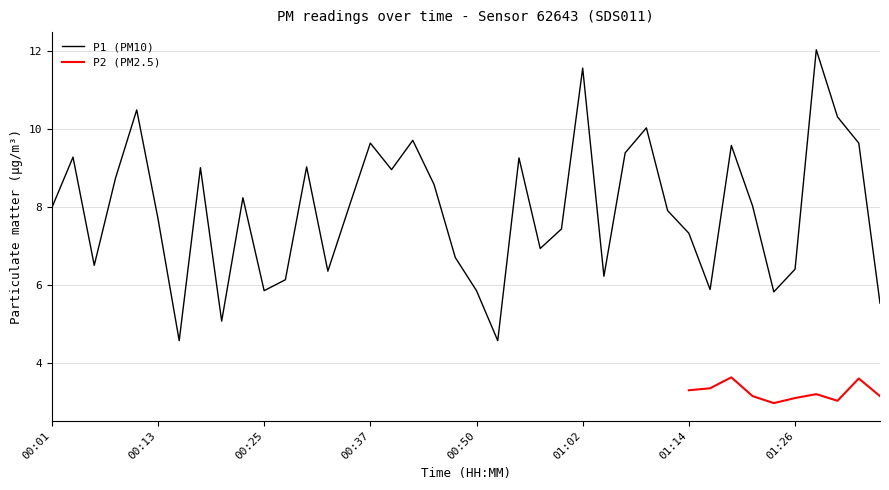

Is it true that the value at 00:52 is 4.6?

True